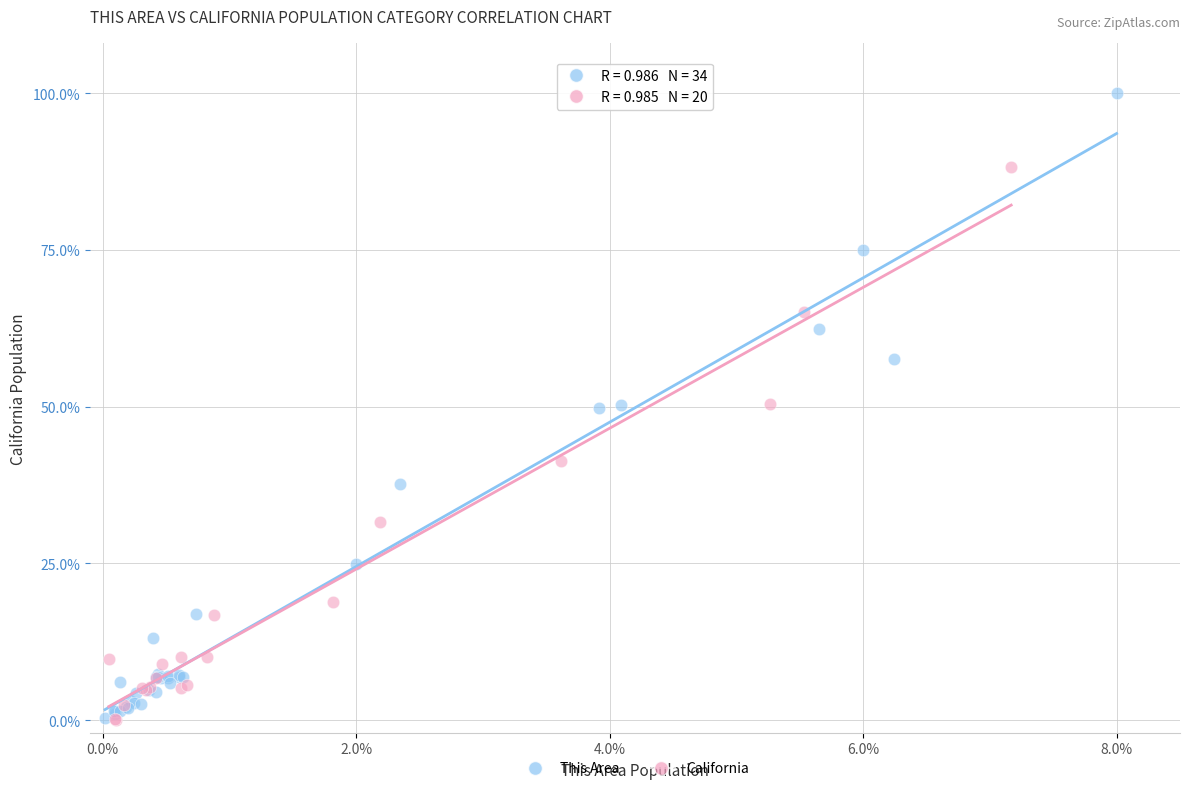

Which series contains the highest Y value?

This Area